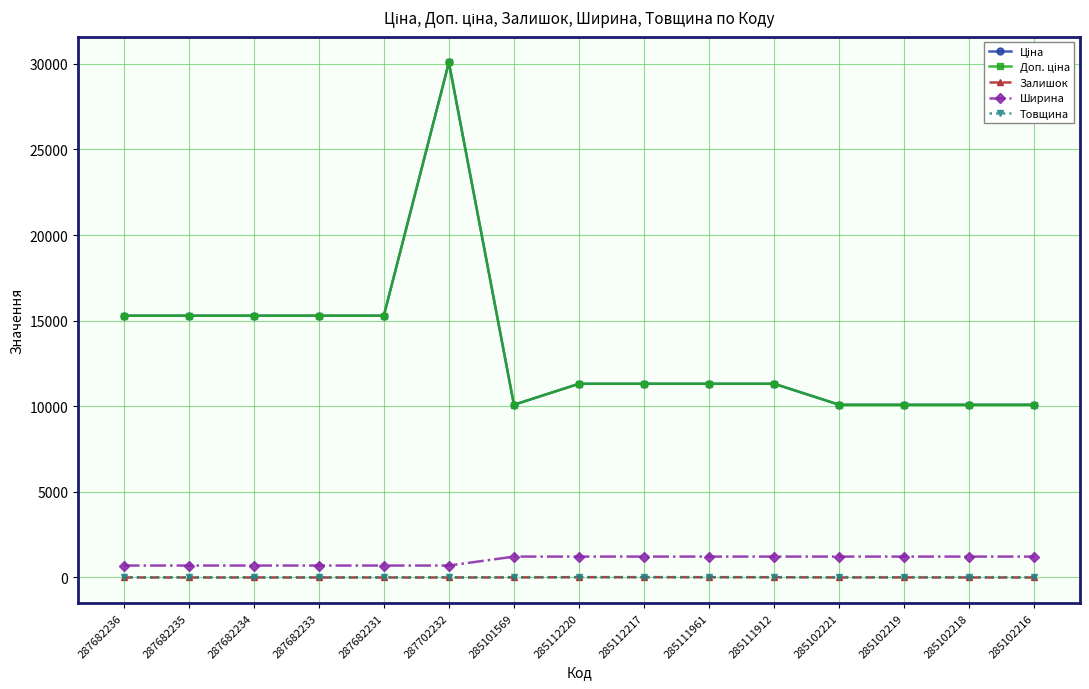

Does the chart have visible grid lines?

Yes